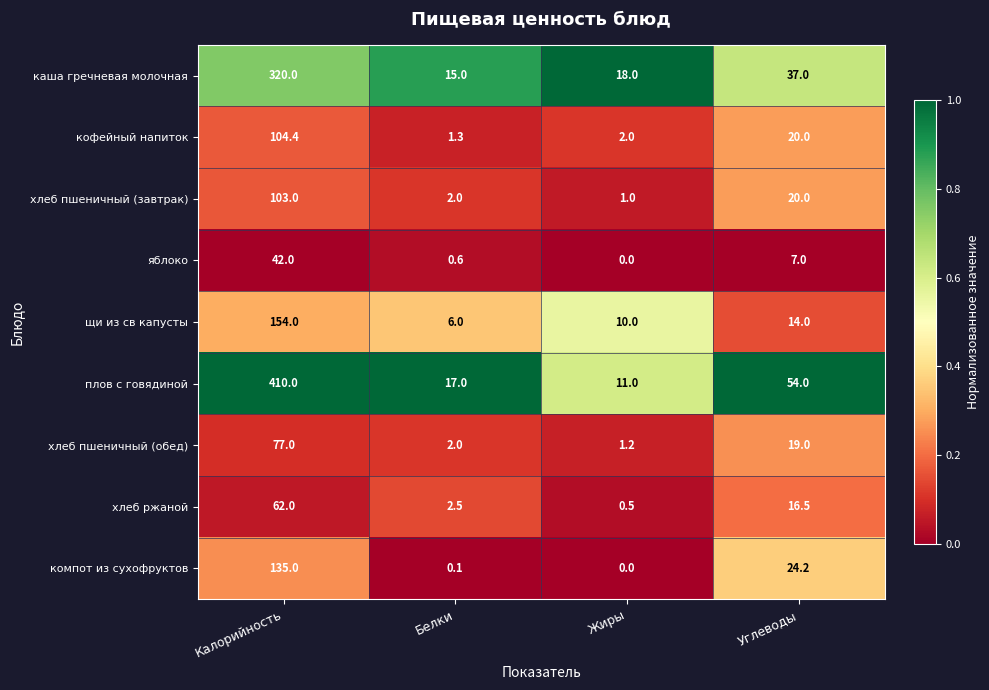

True or false: плов с говядиной has a value of 3.6 at Жиры.

False